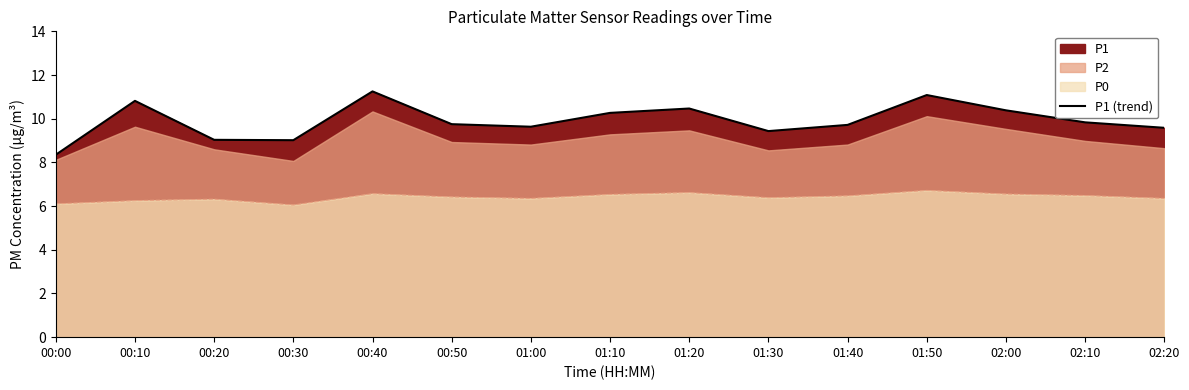

True or false: the data shows 13.2 at 02:10.

False